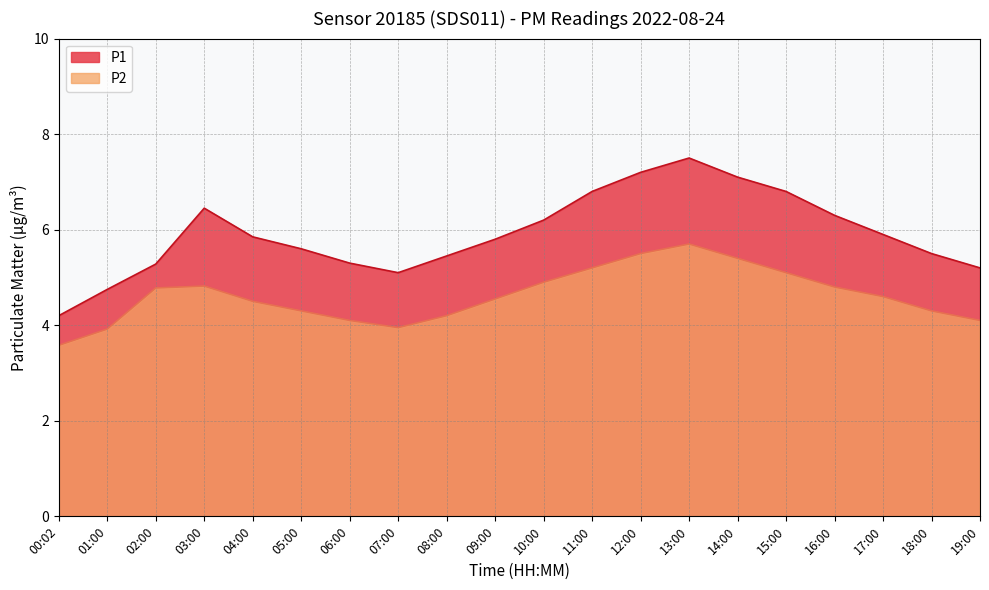

Rank the series by their average value, from highest to lowest.

P1, P2